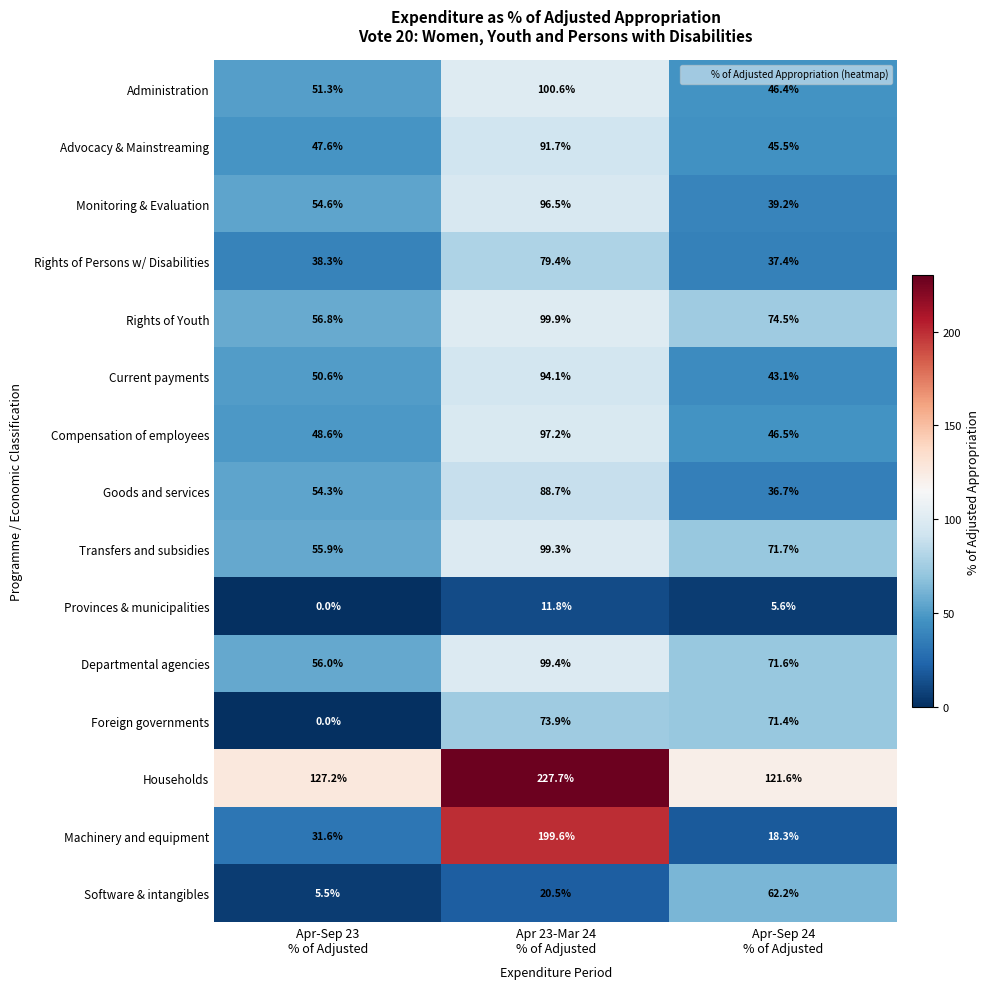

What is the lowest value of the Administration series?

46.4